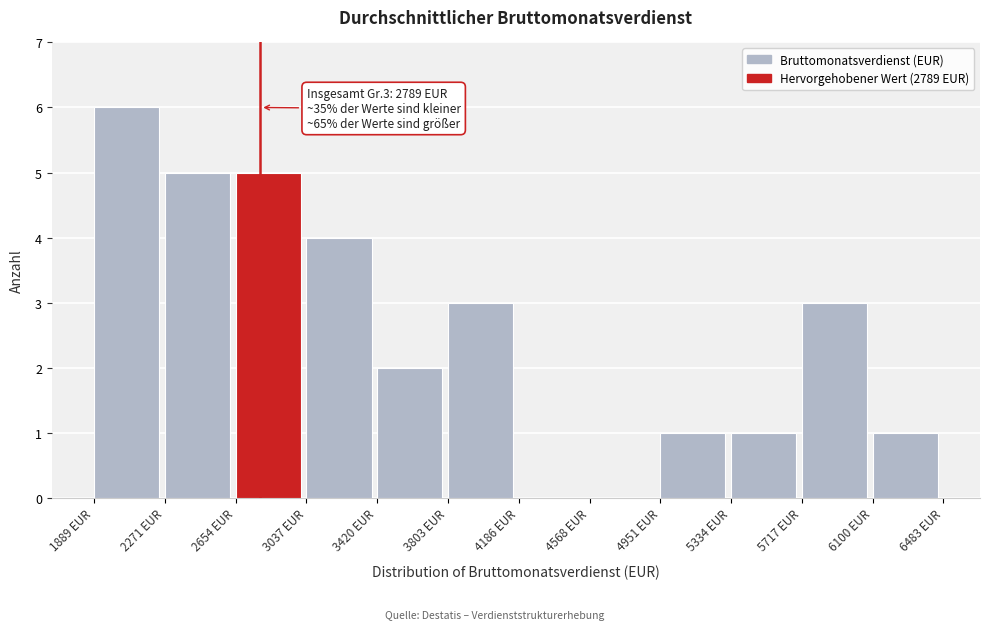

Over which range of the x-axis is the bar tallest?

1900 to 2250